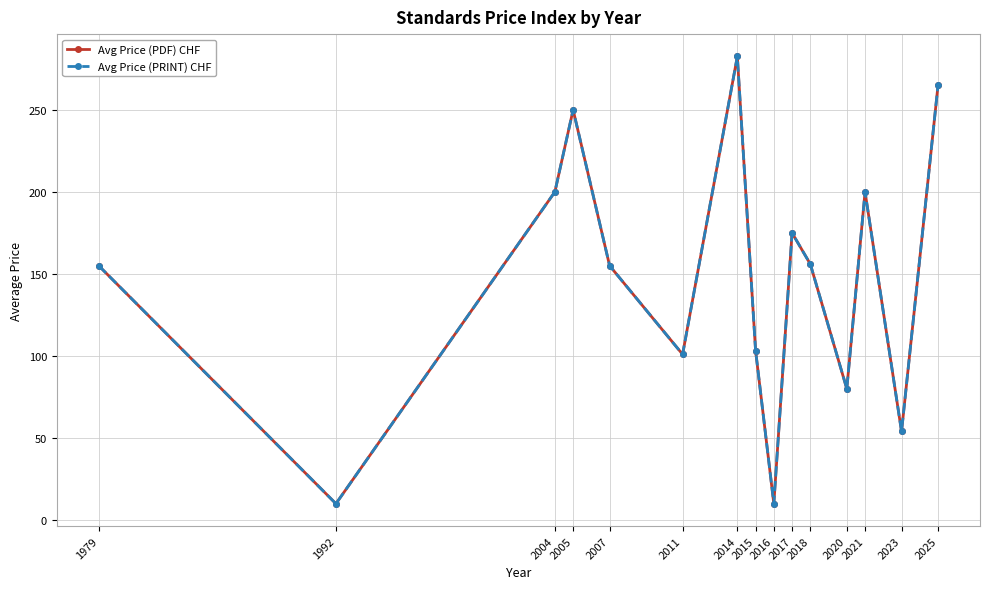

What is the value of the Avg Price (PRINT) CHF point at the 9th from the left?

10.0